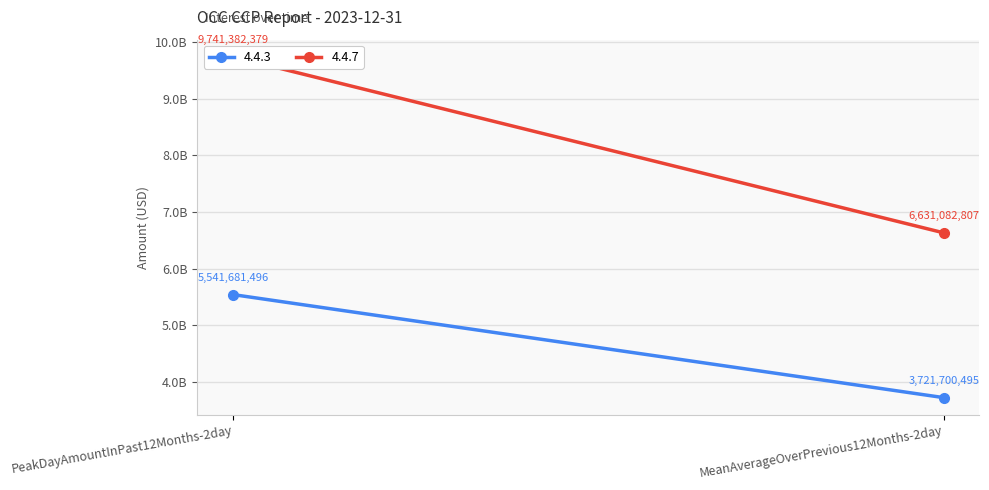

At which label is 4.4.7 closest to 8186232593?

PeakDayAmountInPast12Months-2day